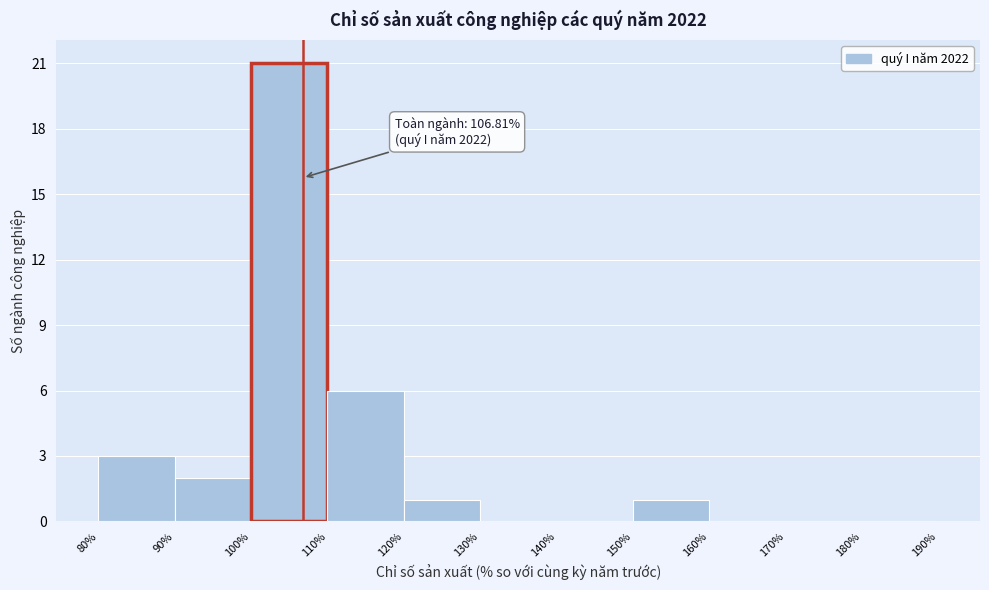

Over which range of the x-axis is the bar tallest?

100% to 110%